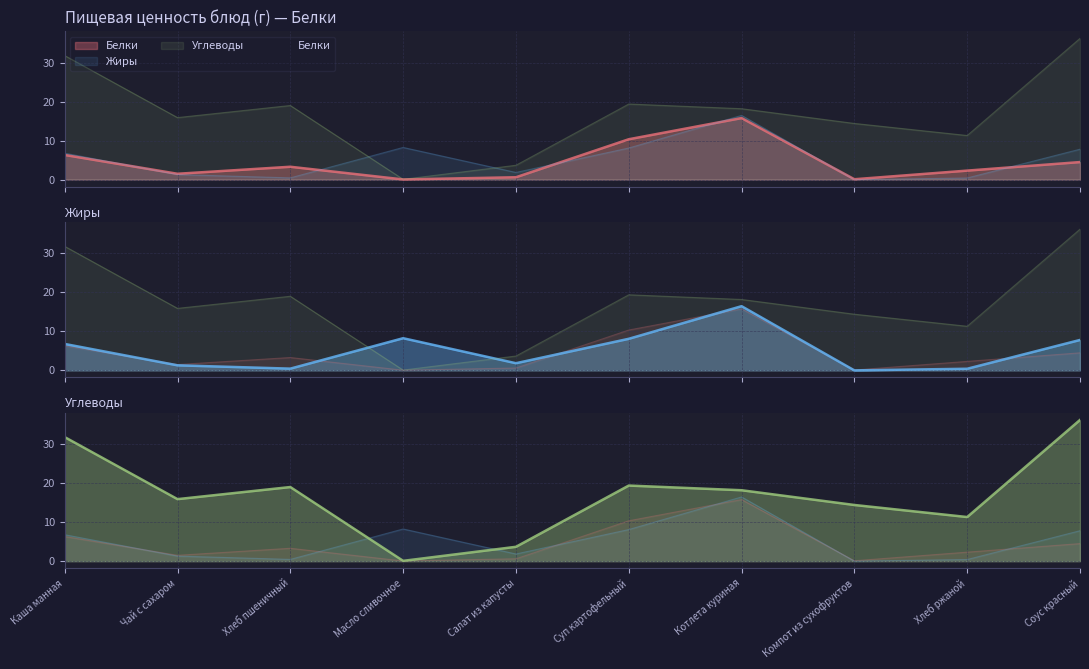

Where is the first local minimum for Белки?

Чай с сахаром